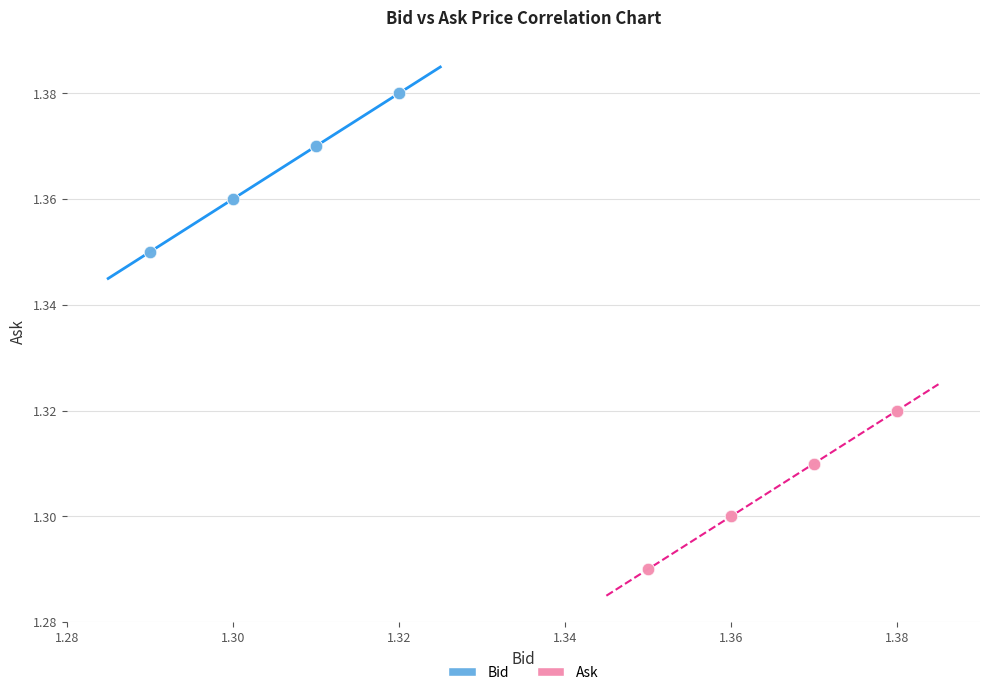

Which series contains the highest Y value?

Bid